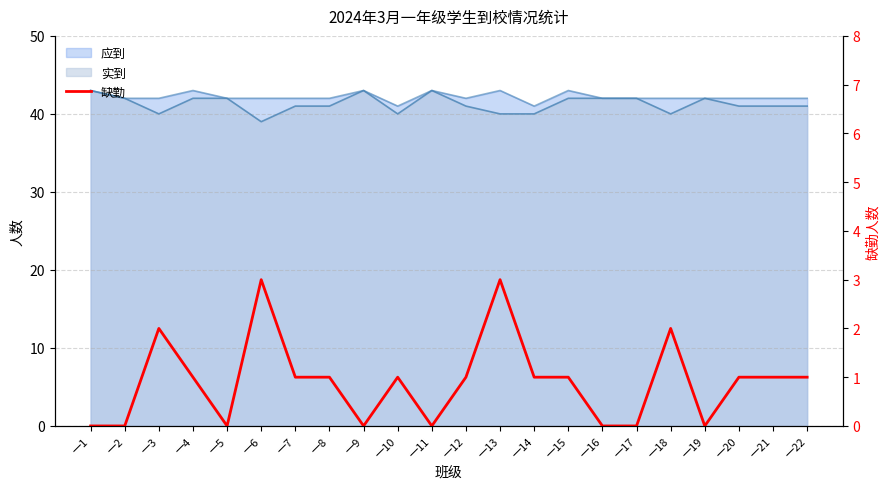

Count the values in the range 0 to 1.

18